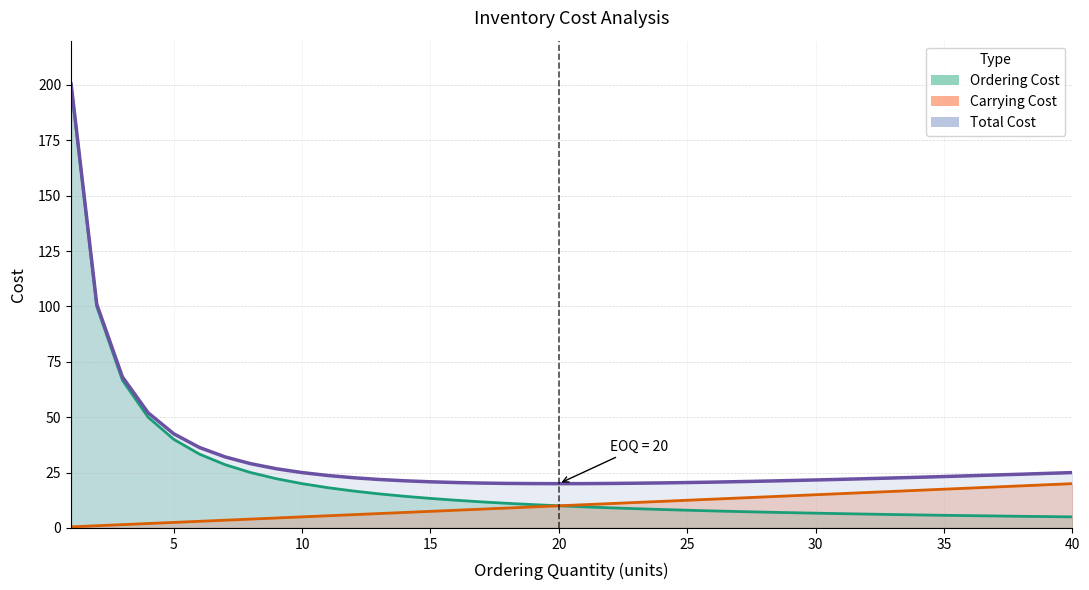

What is the value of the Ordering Cost point at the 5th from the left?

40.0